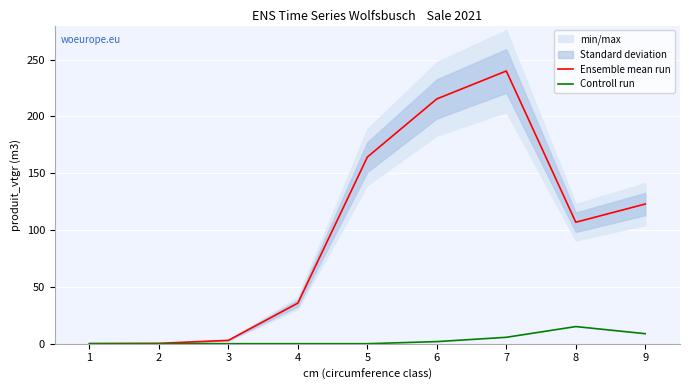

How many positive values does the Controll run series have?

4